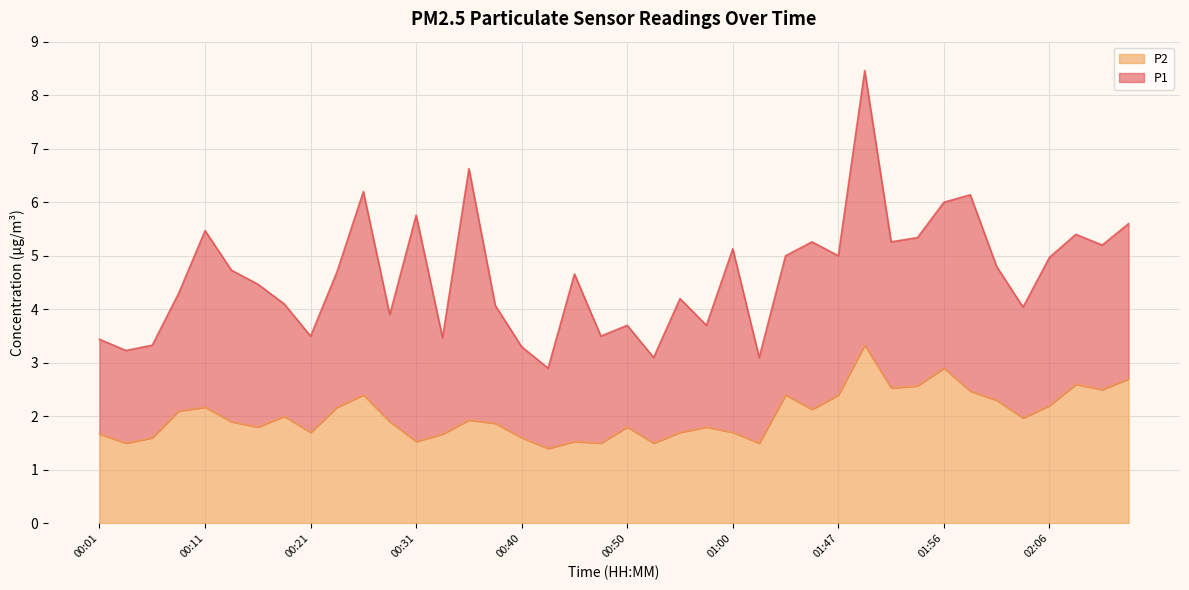

How many interior local valleys (lower than both neighbors) does the data have?

12